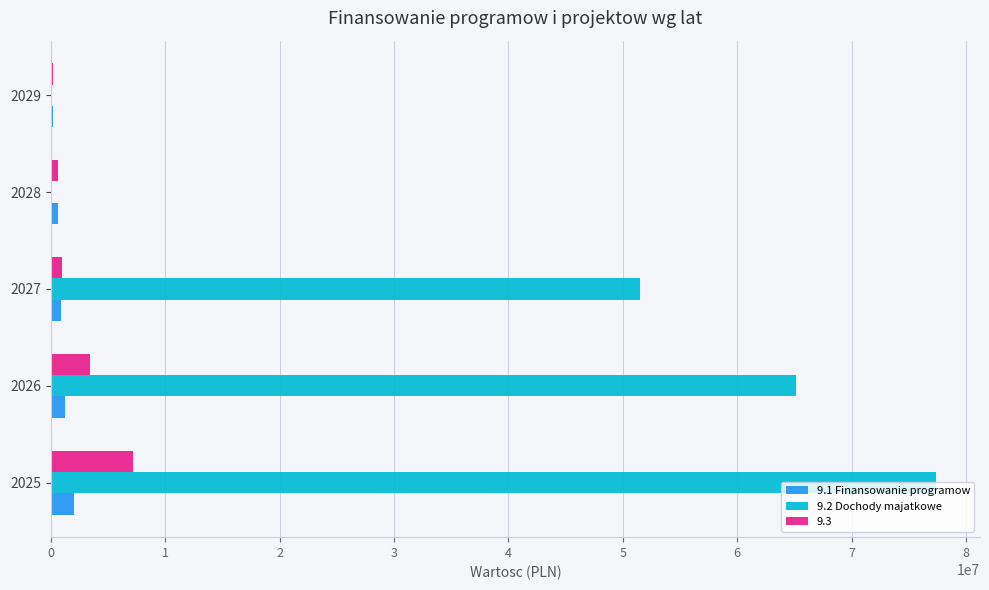

The value of 9.3 at 2025 is 7183814.8. True or false?

True